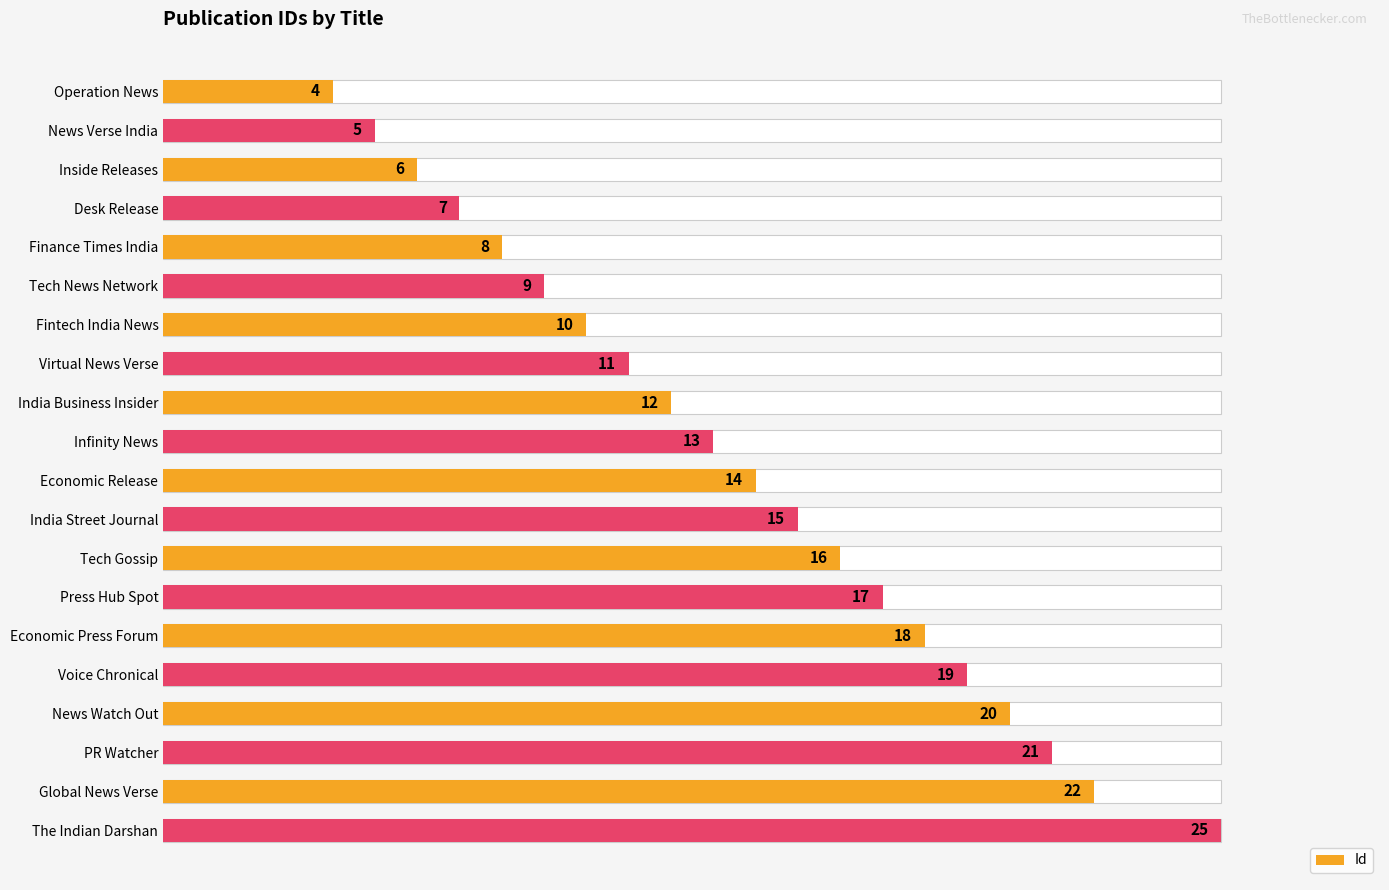

The chart shows a value of 11 at Virtual News Verse. True or false?

True